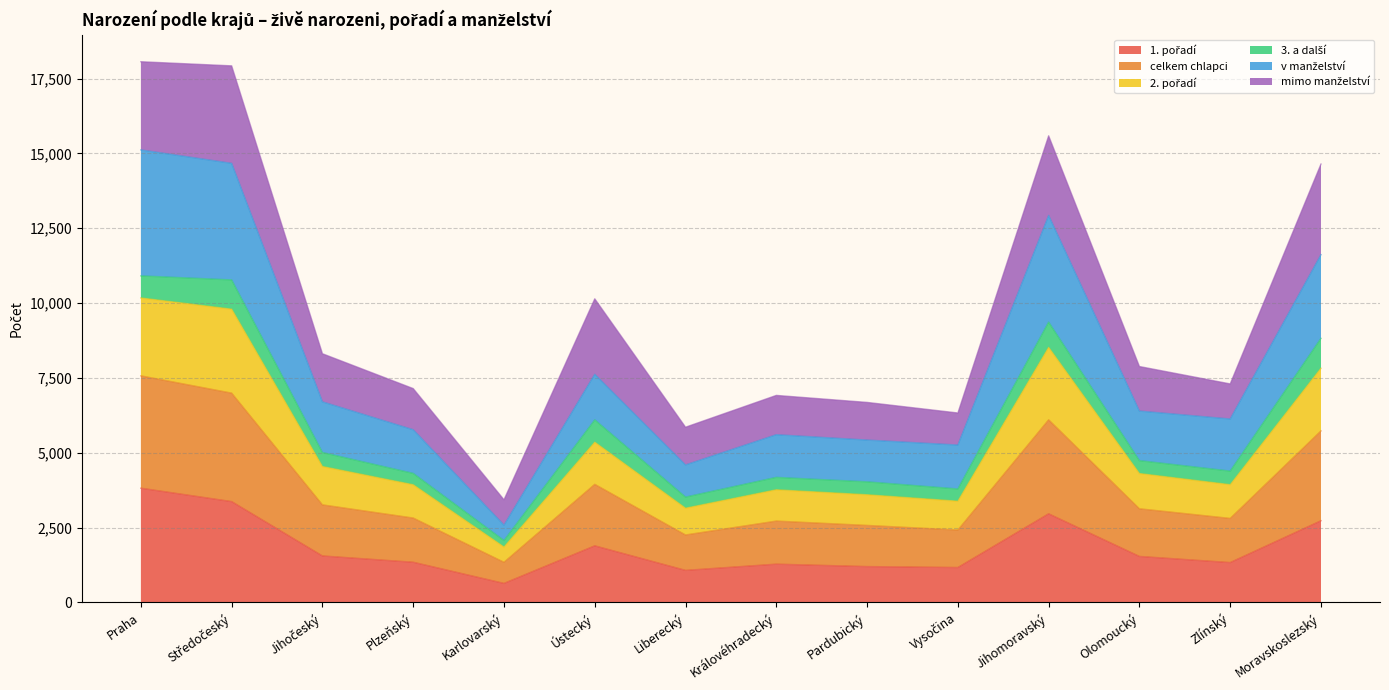

Where does the 2. pořadí series first go above 6392?

Praha